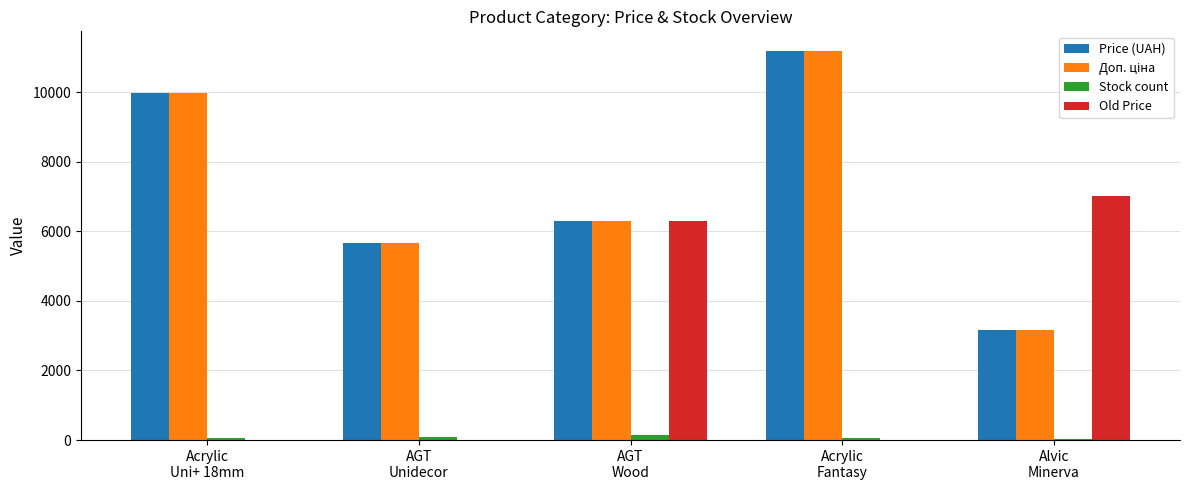

What is the greatest value displayed?

11188.2